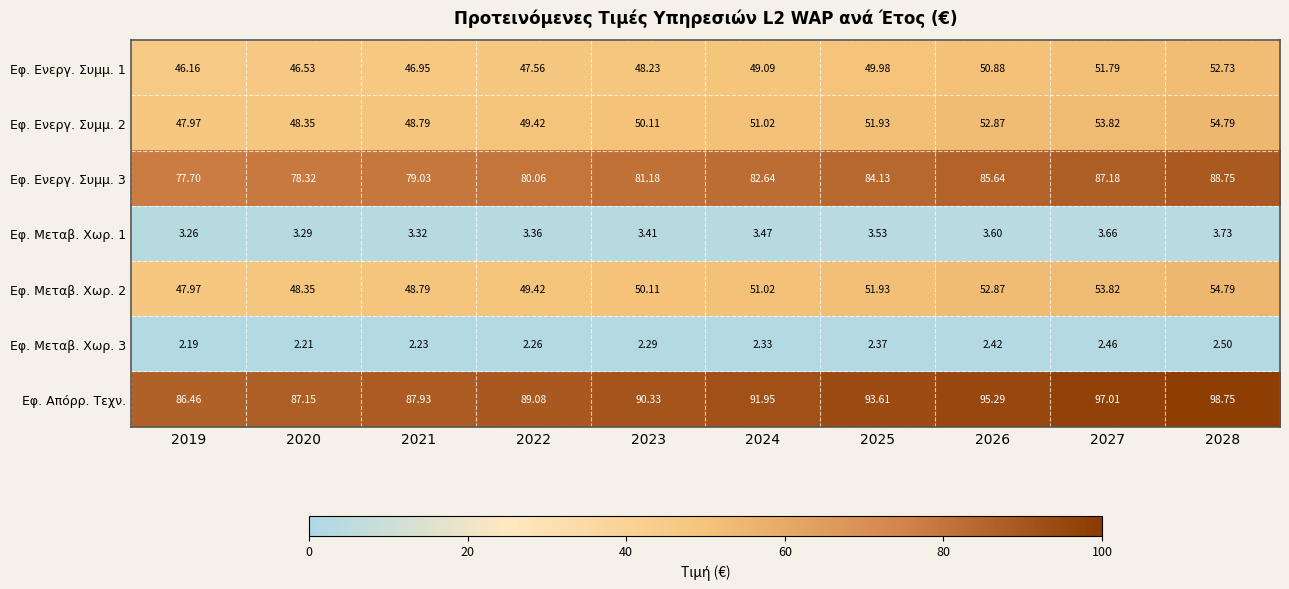

Is the value of Εφ. Ενεργ. Συμμ. 3 at 2024 greater than the value of Εφ. Μεταβ. Χωρ. 2 at 2028?

Yes